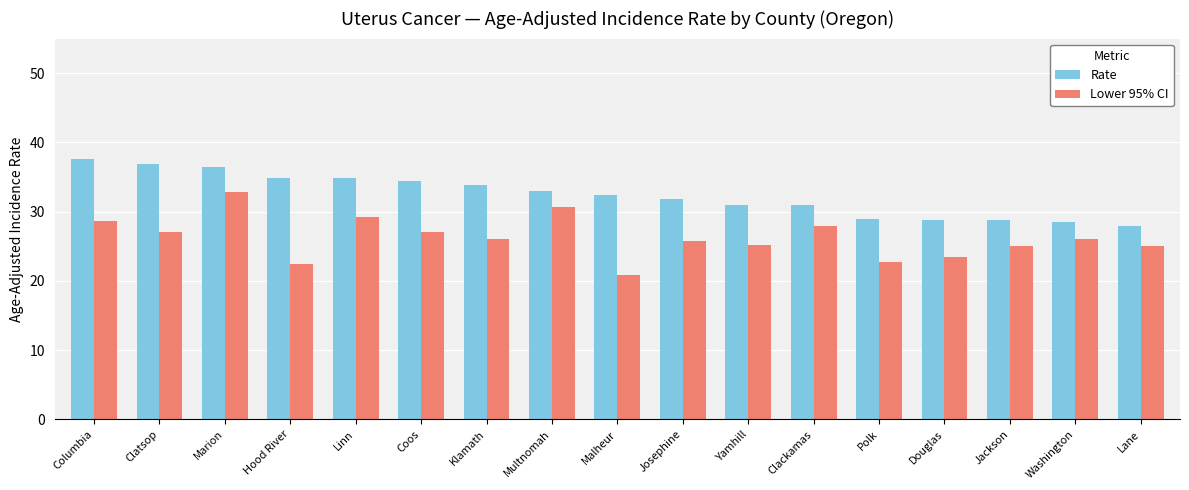

Which series has the largest total across all categories?

Rate